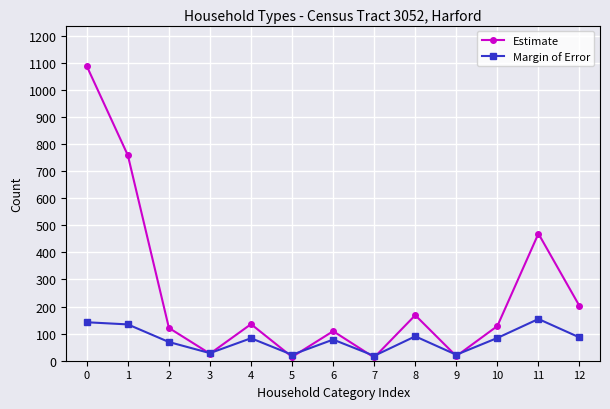

What is the value of the Estimate point at the 5th from the left?

135